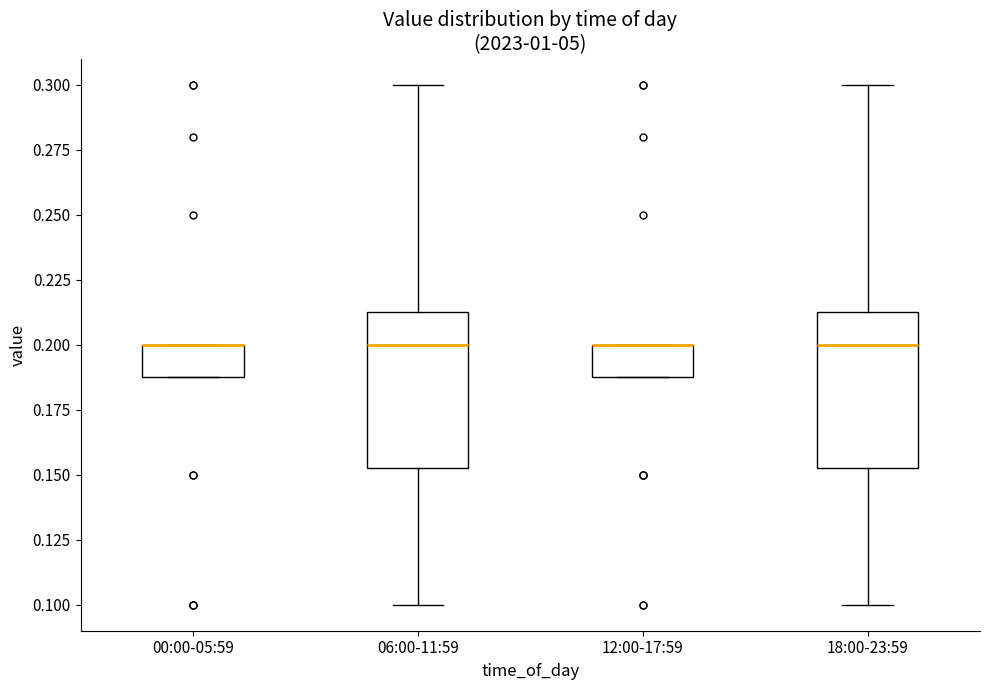

Reading left to right, transcribe this box plot: for each box, give where its median line is, the range the box spans, and where its two whiskers end, as read against the y-axis. The values are not printed on the chart, so give them approximately, as read against the axis.

00:00-05:59: median 0.200 (drawn on the box's upper edge), box 0.190 to 0.200, whiskers 0.190 to 0.200
06:00-11:59: median 0.200, box 0.155 to 0.215, whiskers 0.100 to 0.300
12:00-17:59: median 0.200 (drawn on the box's upper edge), box 0.190 to 0.200, whiskers 0.190 to 0.200
18:00-23:59: median 0.200, box 0.155 to 0.215, whiskers 0.100 to 0.300